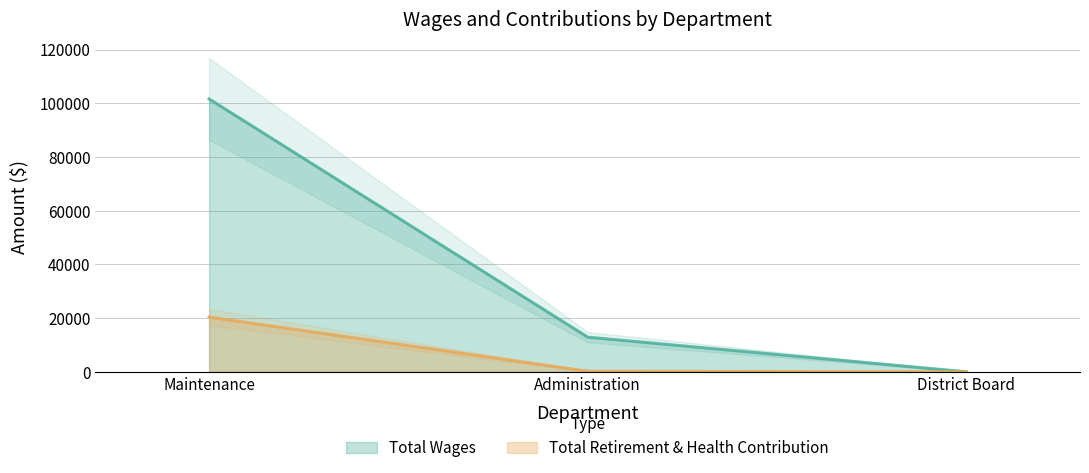

Rank the series by their maximum value, from lowest to highest.

Total Retirement & Health Contribution, Total Wages